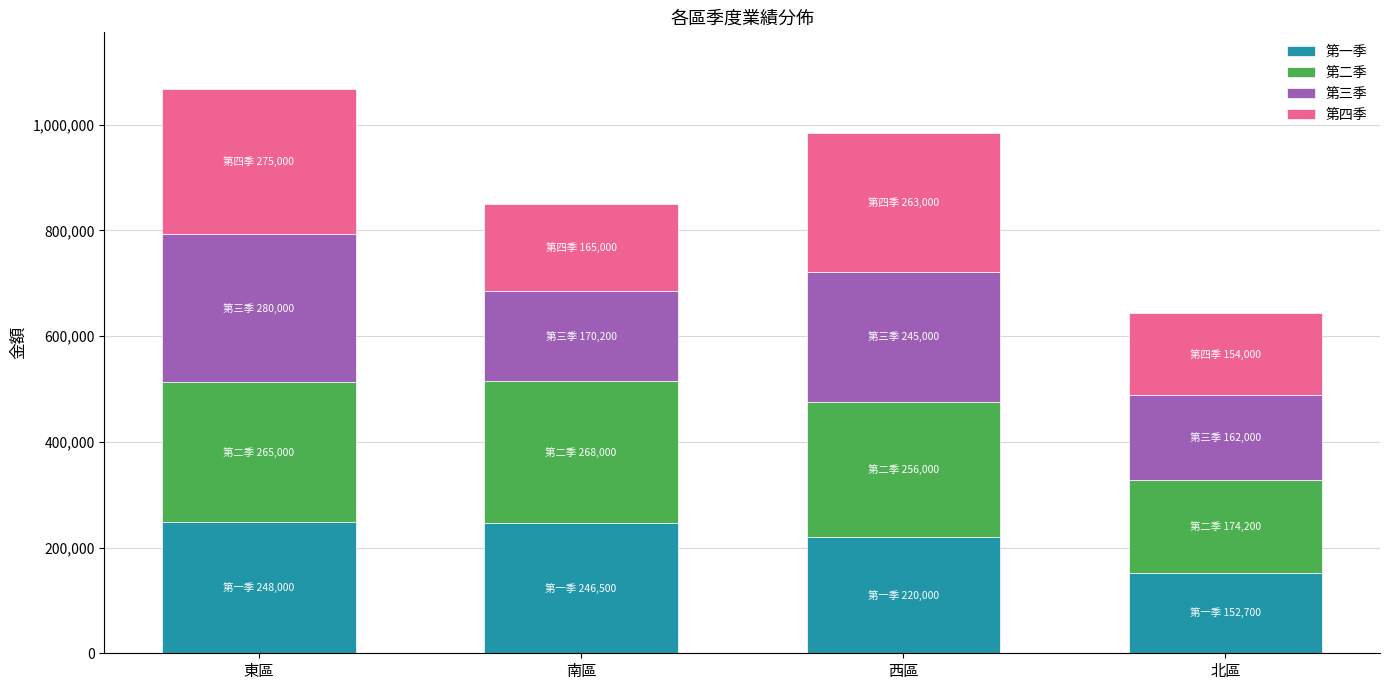

The value of 第一季 at 北區 is 43331. True or false?

False